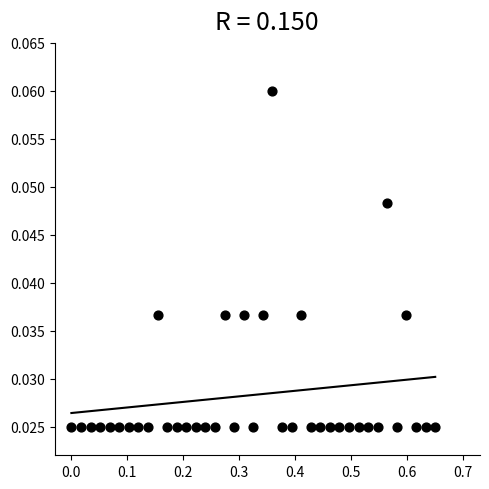

What is the range of X values (max minus min)?

0.7